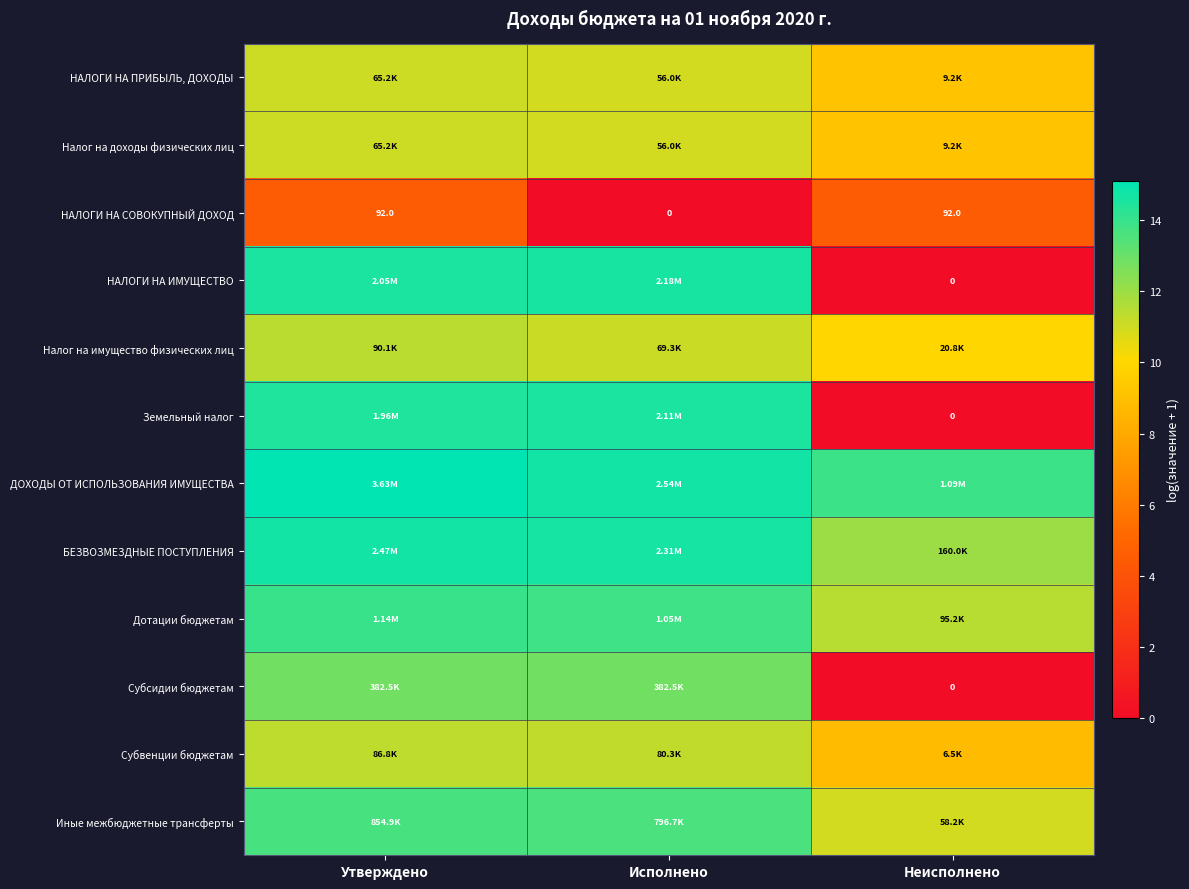

True or false: НАЛОГИ НА ПРИБЫЛЬ, ДОХОДЫ has a value of 2.9 at Исполнено.

False